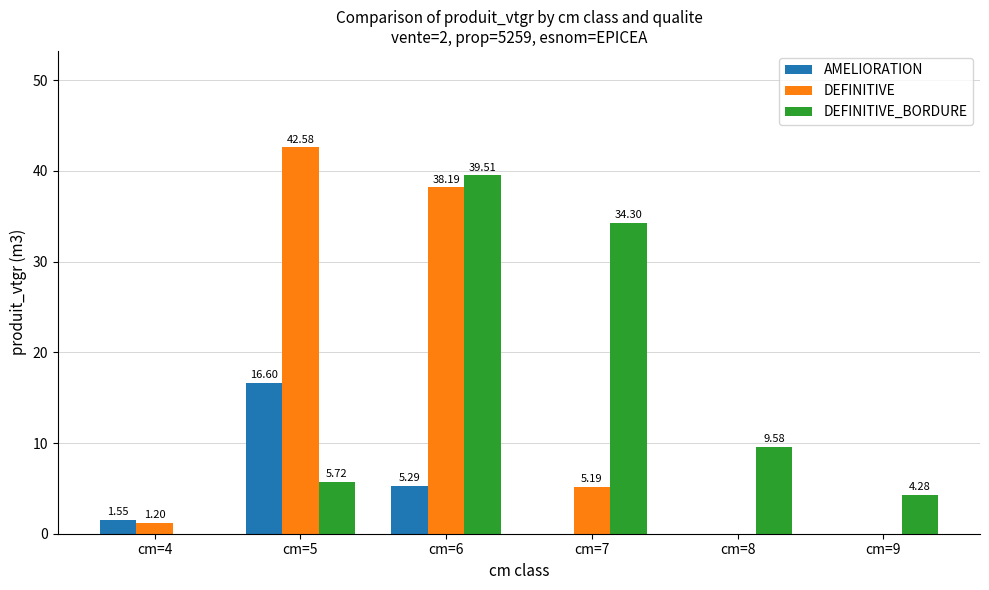

Is the value of AMELIORATION at cm=8 greater than the value of DEFINITIVE_BORDURE at cm=5?

No